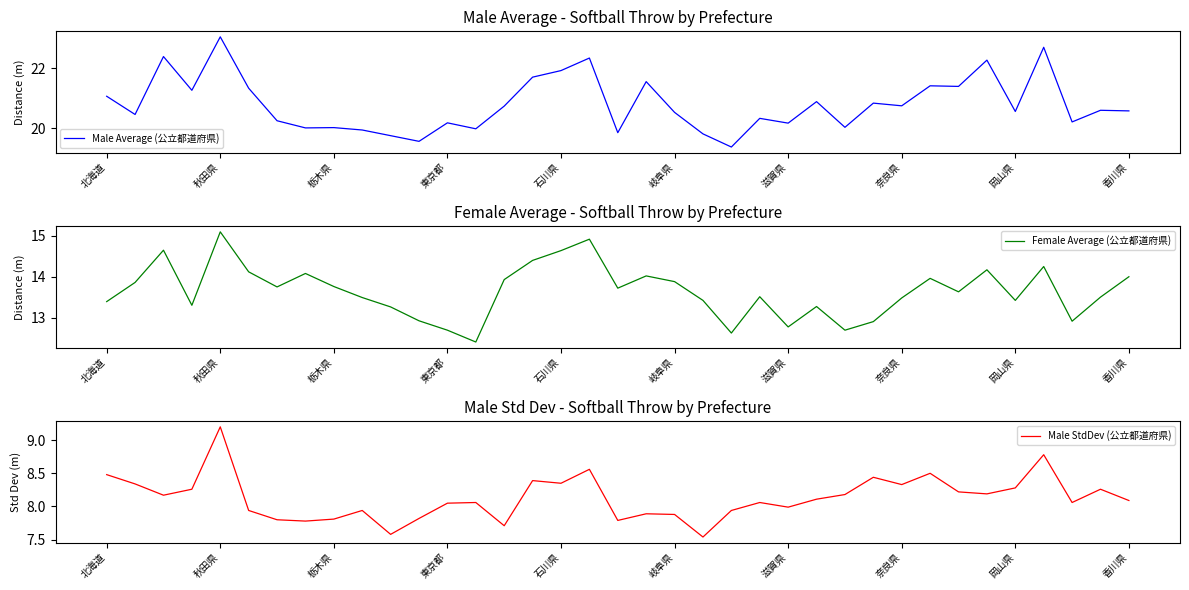

The value of Male Average (公立都道府県) at 31 is 29.5. True or false?

False